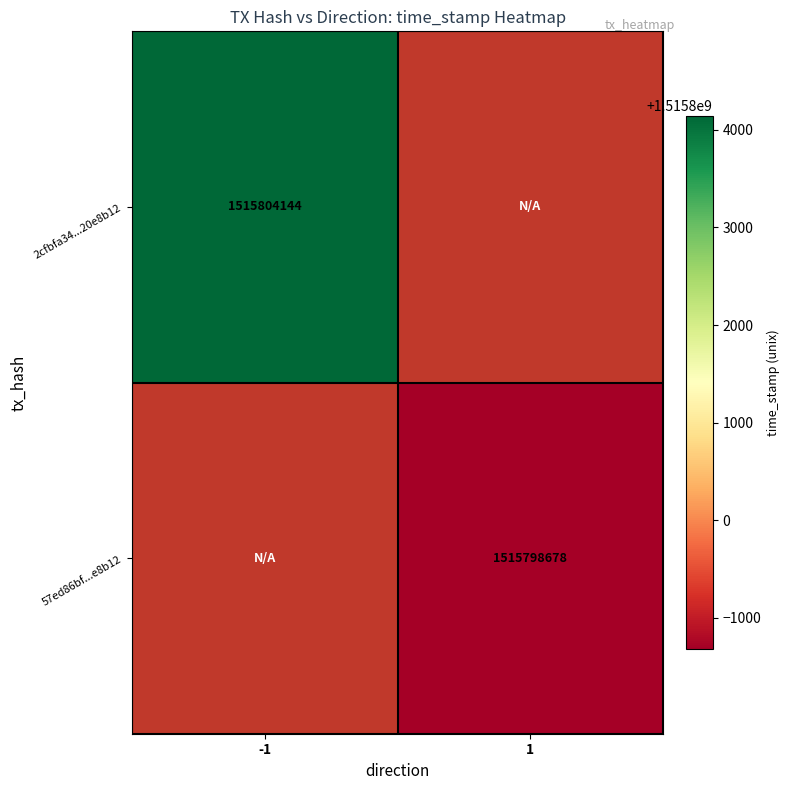

The 2cfbfa34...20e8b12 series shows 1515804144 at -1. True or false?

True